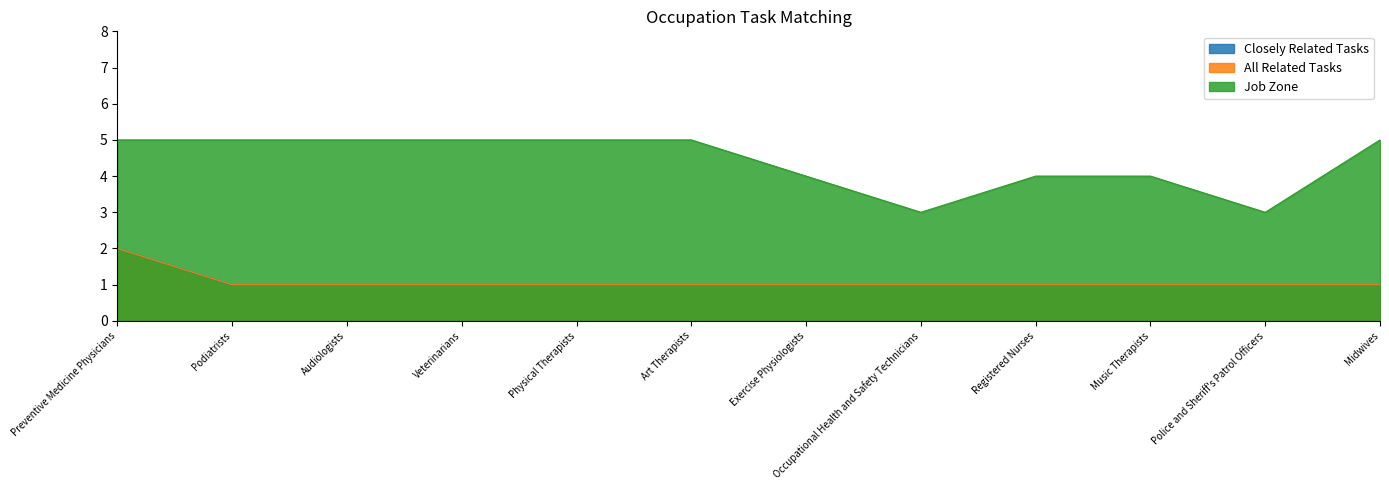

Which category has the lowest value in the Job Zone series?

Occupational Health and Safety Technicians